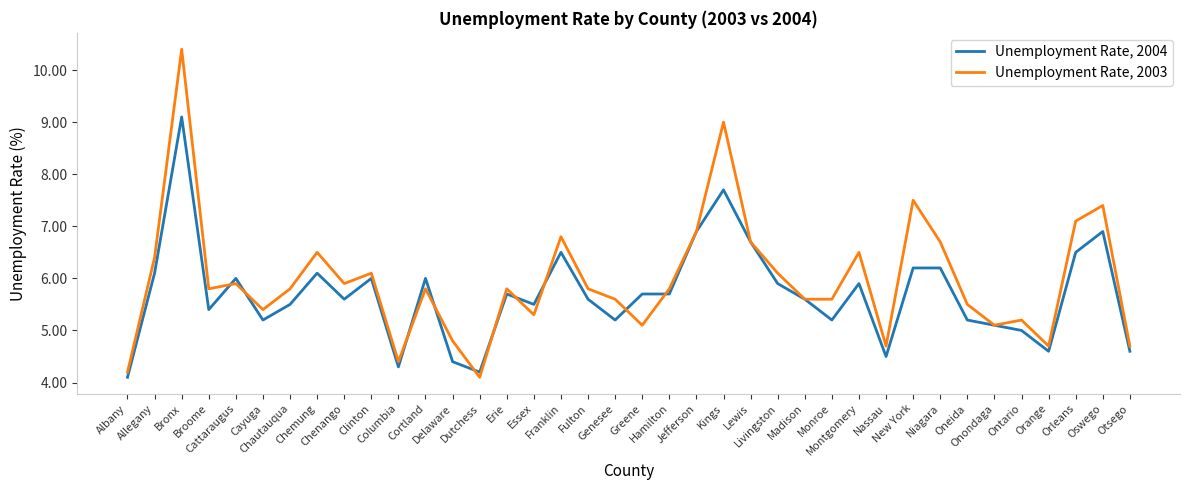

At which label does Unemployment Rate, 2003 reach its minimum?

Dutchess